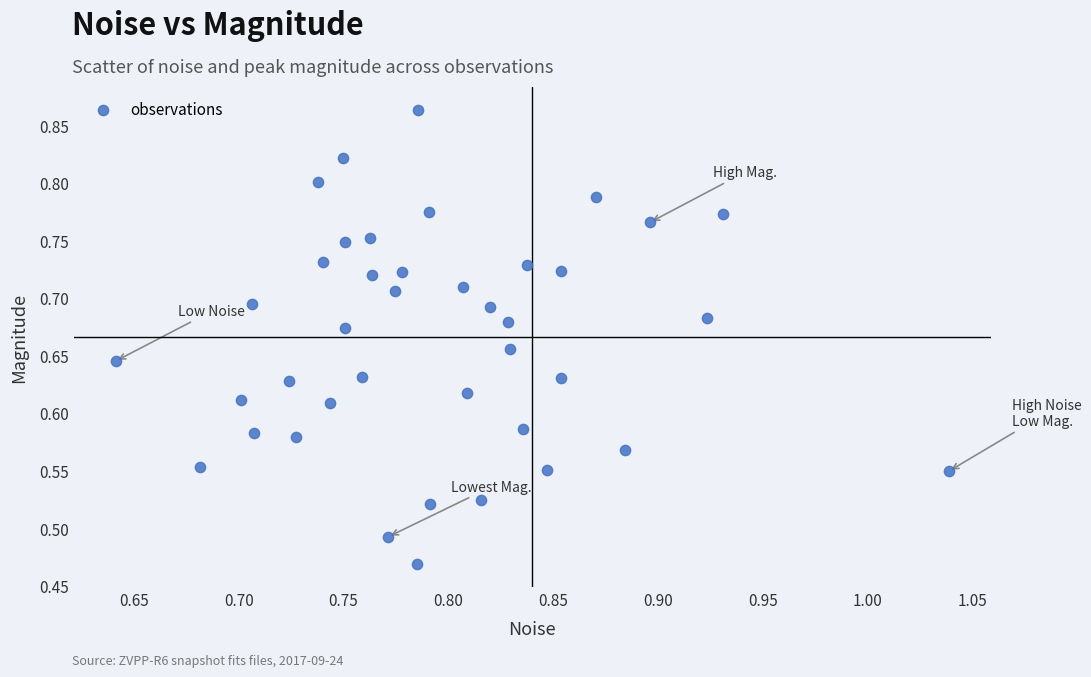

What is the range of Y values (max minus min)?

0.4